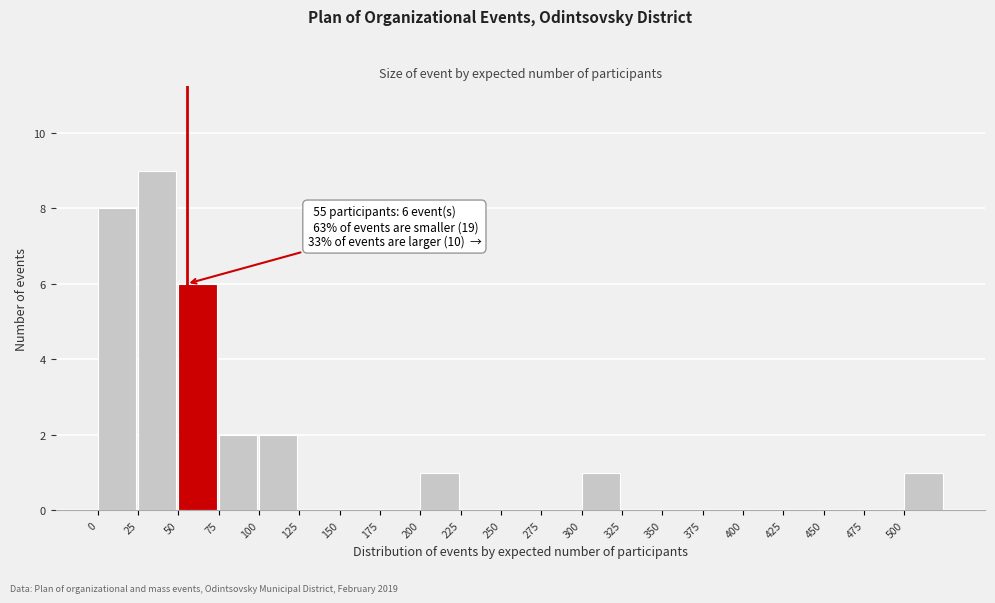

Which range on the x-axis has the tallest bar?

25 to 50